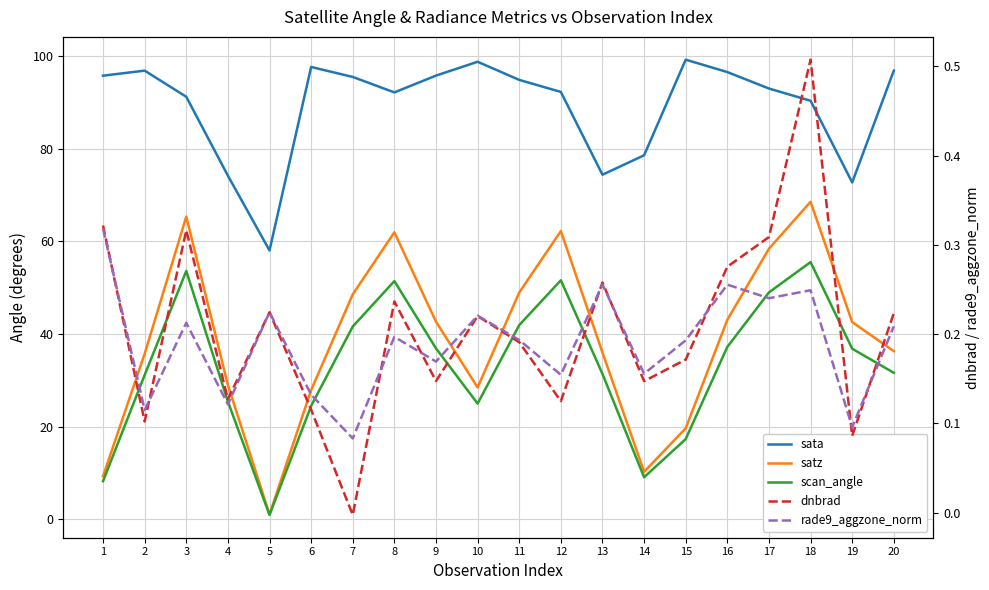

Is it true that dnbrad equals 0.0 at 6?

False